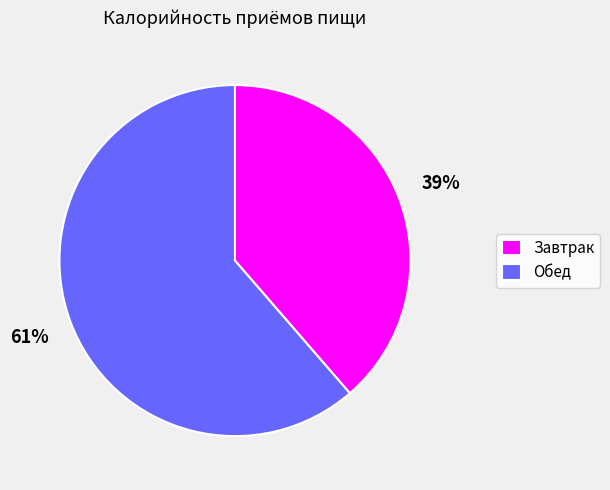

Which category has the smallest portion of the pie?

Завтрак